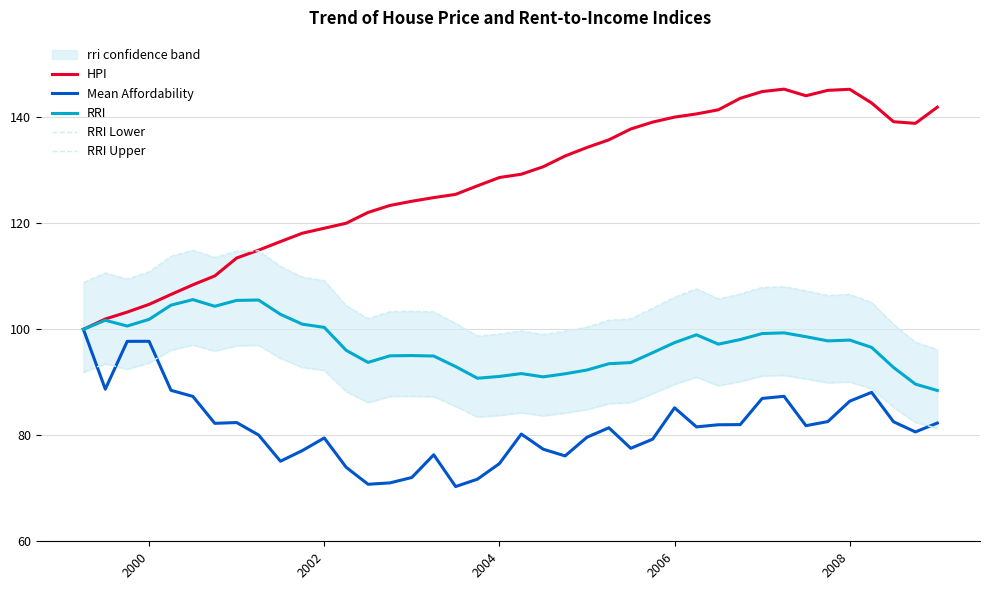

True or false: rri has a value of 61.6 at 37.

False